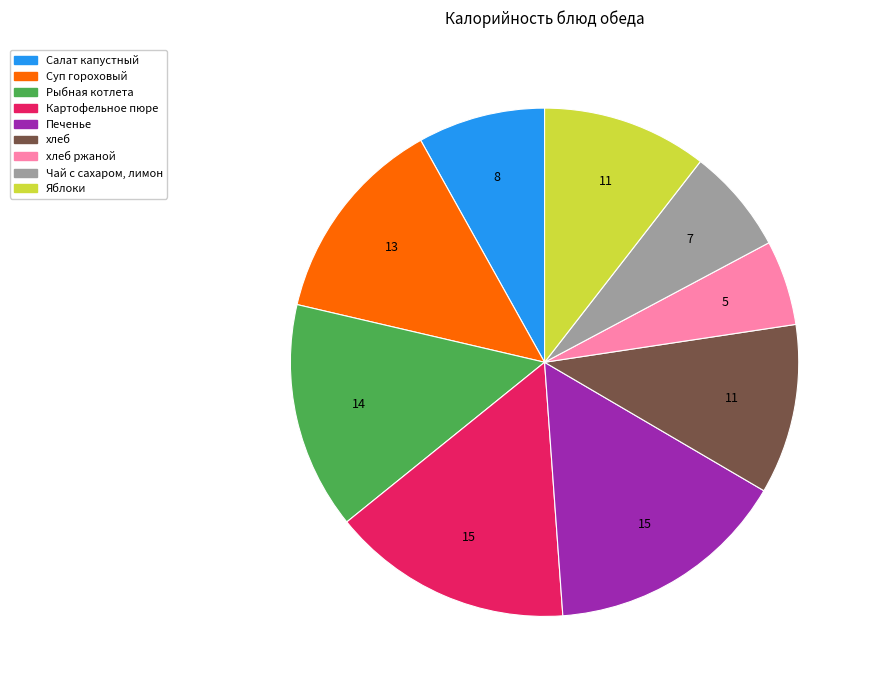

Approximately how many times larger is the value at Яблоки compared to Печенье?

0.7